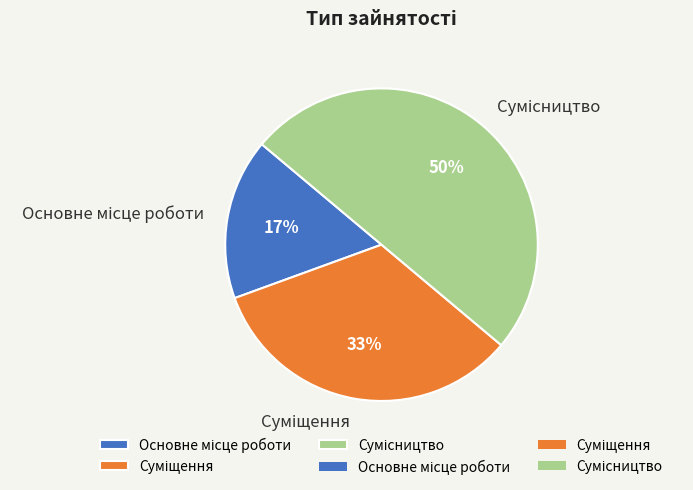

To the nearest percent, what is the difference between the largest and smallest slice percentages?

33%